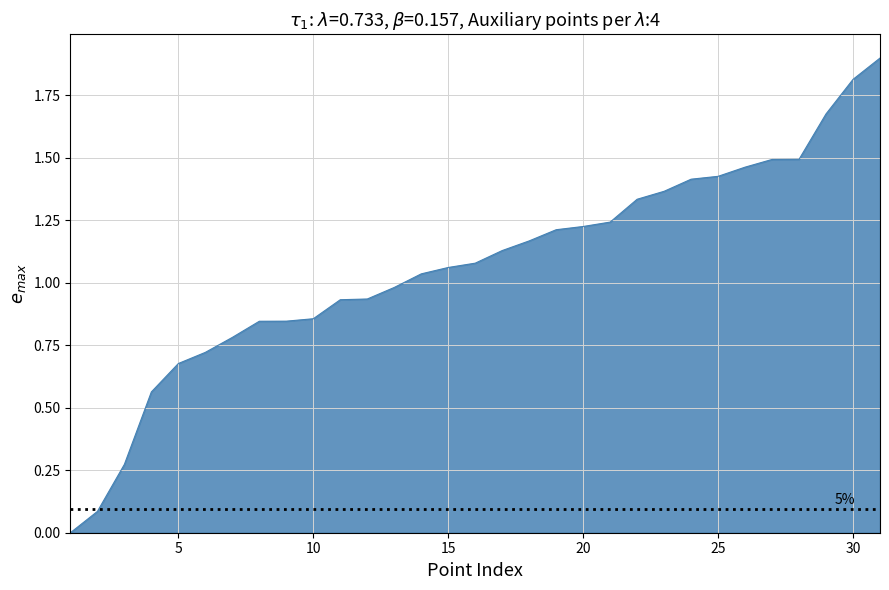

What is the greatest value displayed?

1.9